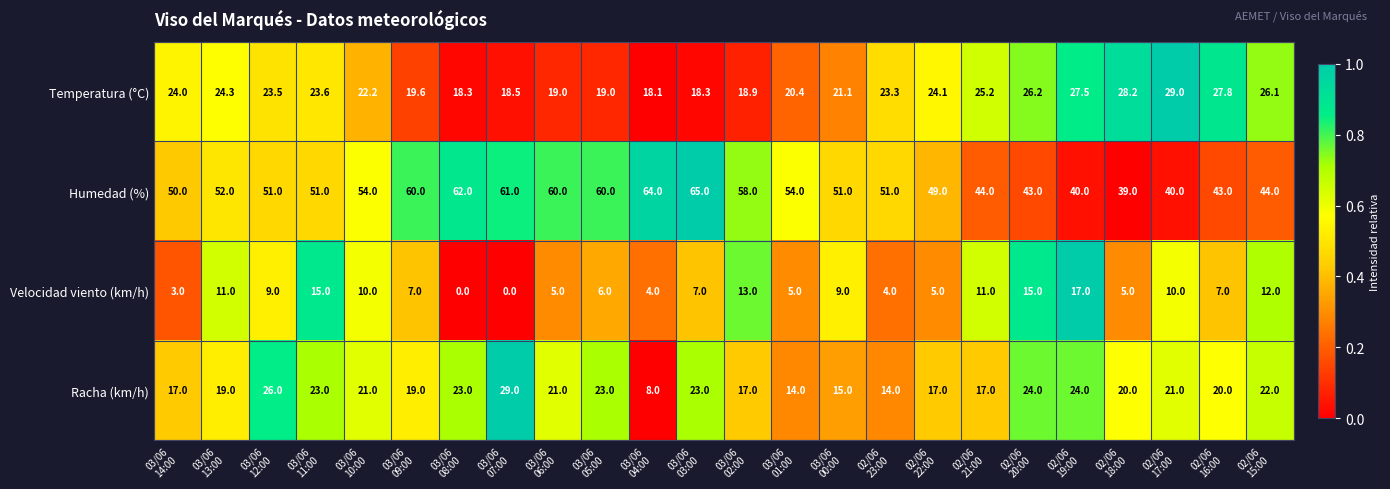

Which series has the widest spread of values?

Humedad (%)